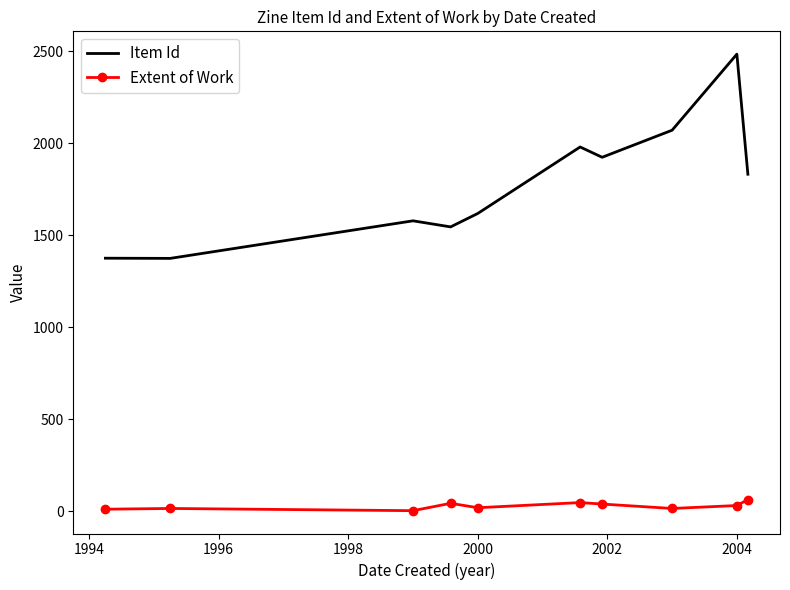

Which series has the largest total across all categories?

Item Id